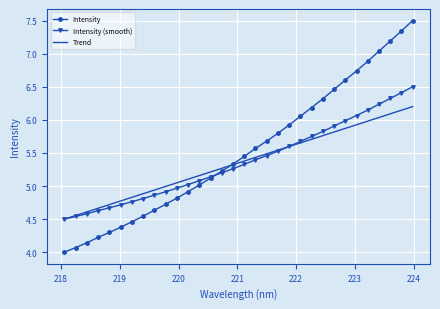

Rank the series by their maximum value, from lowest to highest.

Trend, Intensity (smooth), Intensity